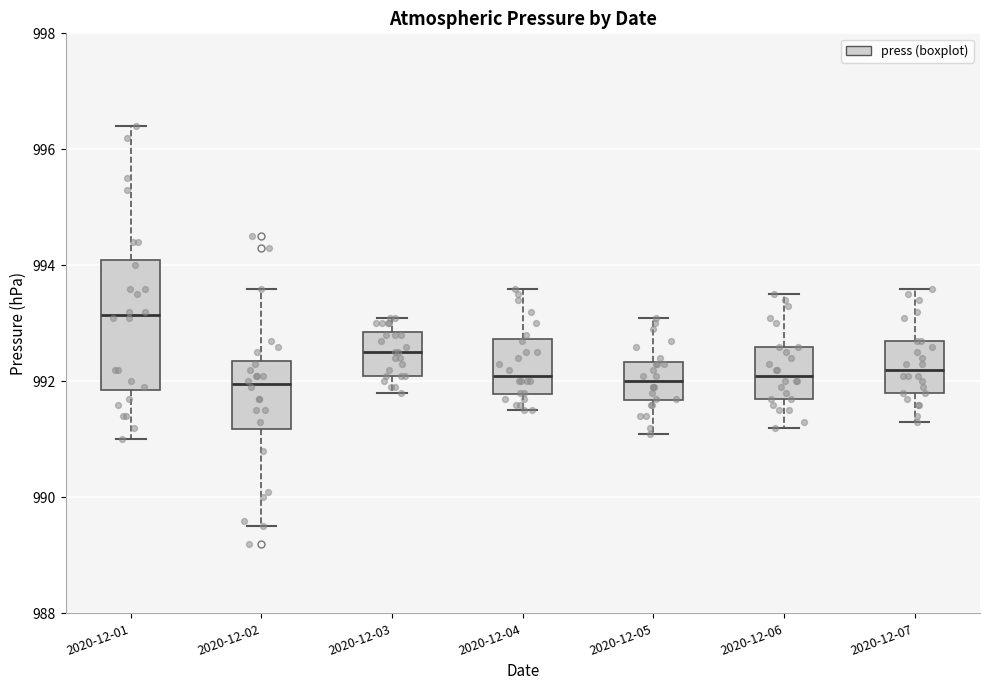

Comparing the boxes themselves (not the whiskers), which one is the tallest?

2020-12-01